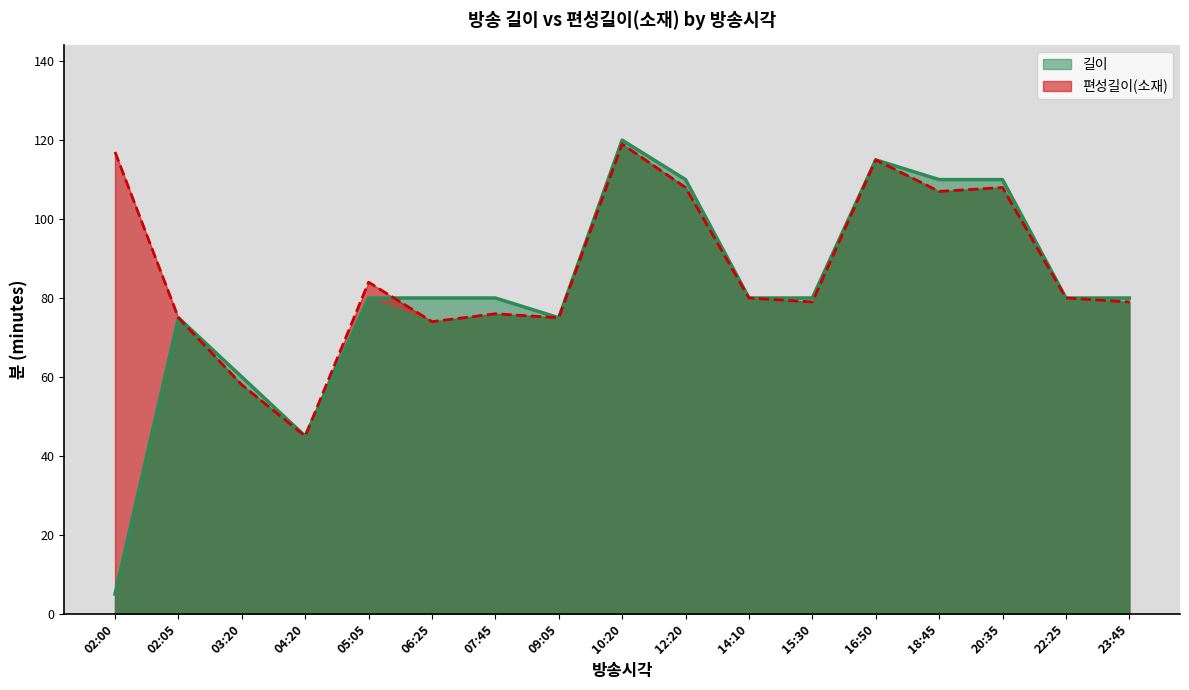

Rank the series by their average value, from highest to lowest.

편성길이(소재), 길이